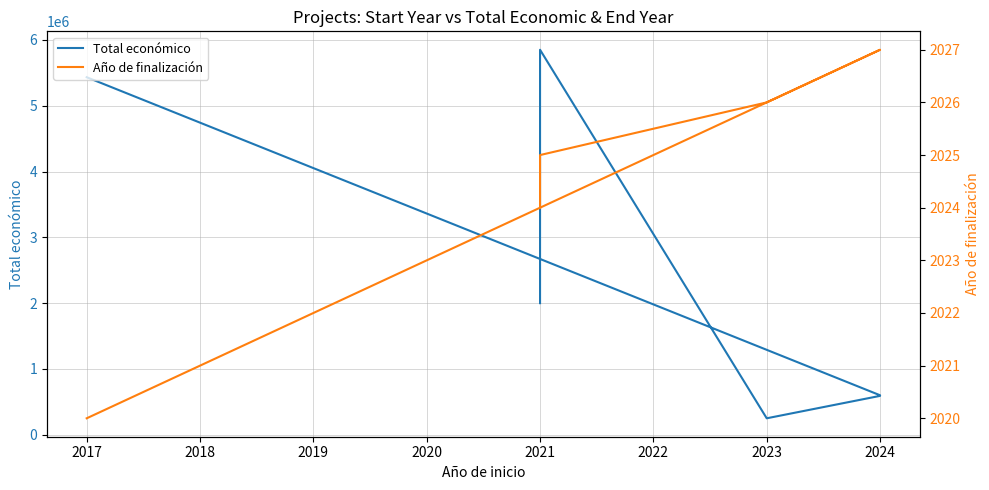

What is the highest value of the Total económico series?

5850917